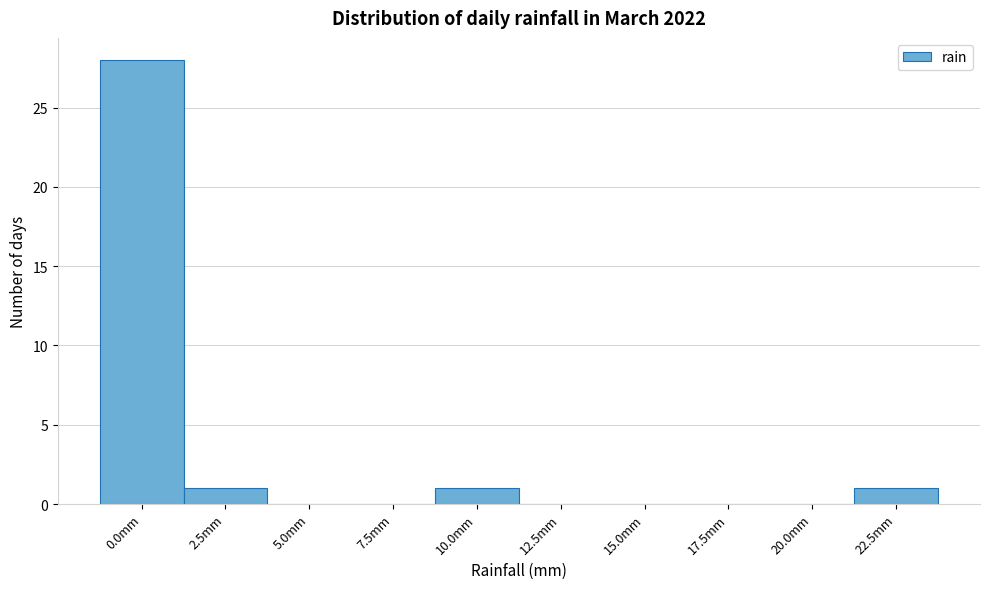

Reading left to right, what are all the values shown in this chart?

0.0mm=28	2.5mm=1	5.0mm=0	7.5mm=0	10.0mm=1	12.5mm=0	15.0mm=0	17.5mm=0	20.0mm=0	22.5mm=1